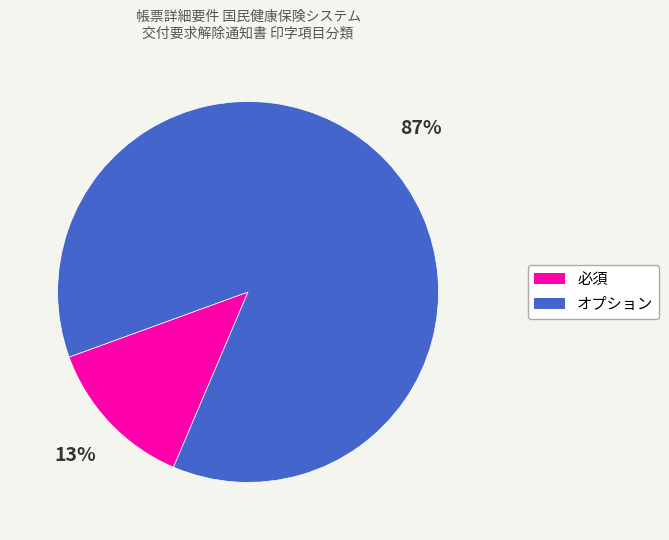

How many segments does this pie chart have?

2